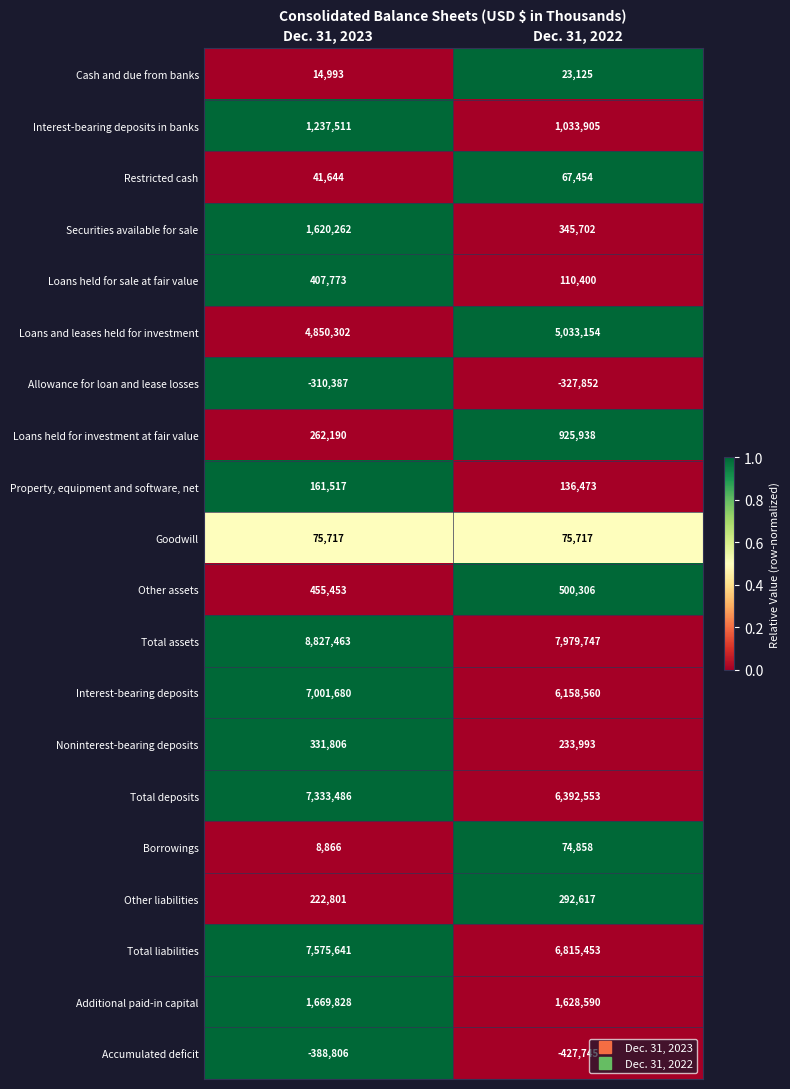

At which label is Loans and leases held for investment closest to 4941728?

Dec. 31, 2023